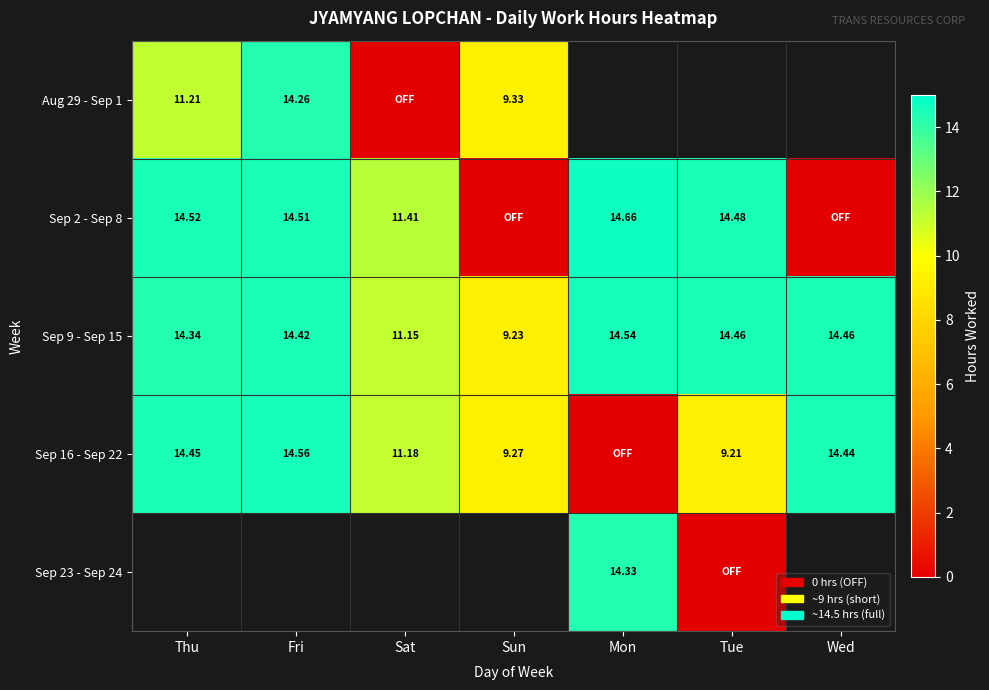

The value of Sep 16 - Sep 22 at Sat is 16.0. True or false?

False